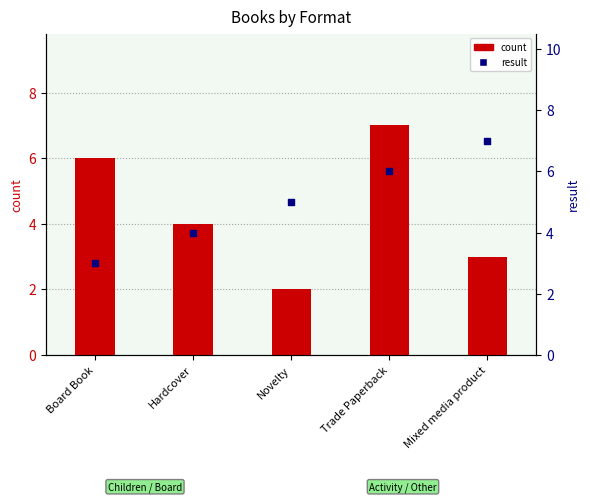

Which series has the largest Y range (max minus min)?

count